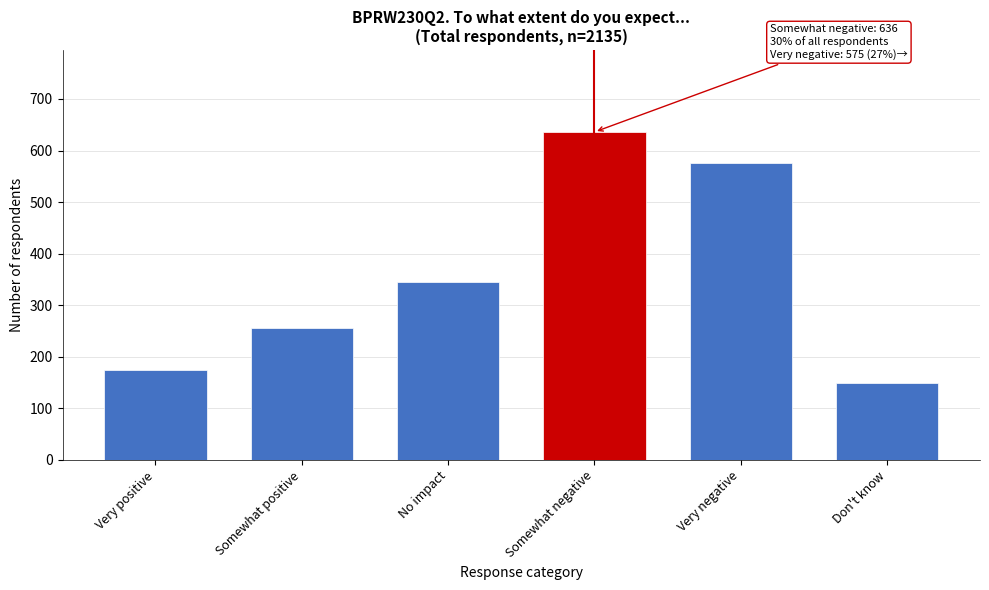

Reading left to right, what are all the values shown in this chart?

Very positive=174	Somewhat positive=256	No impact=346	Somewhat negative=636	Very negative=575	Don't know=149